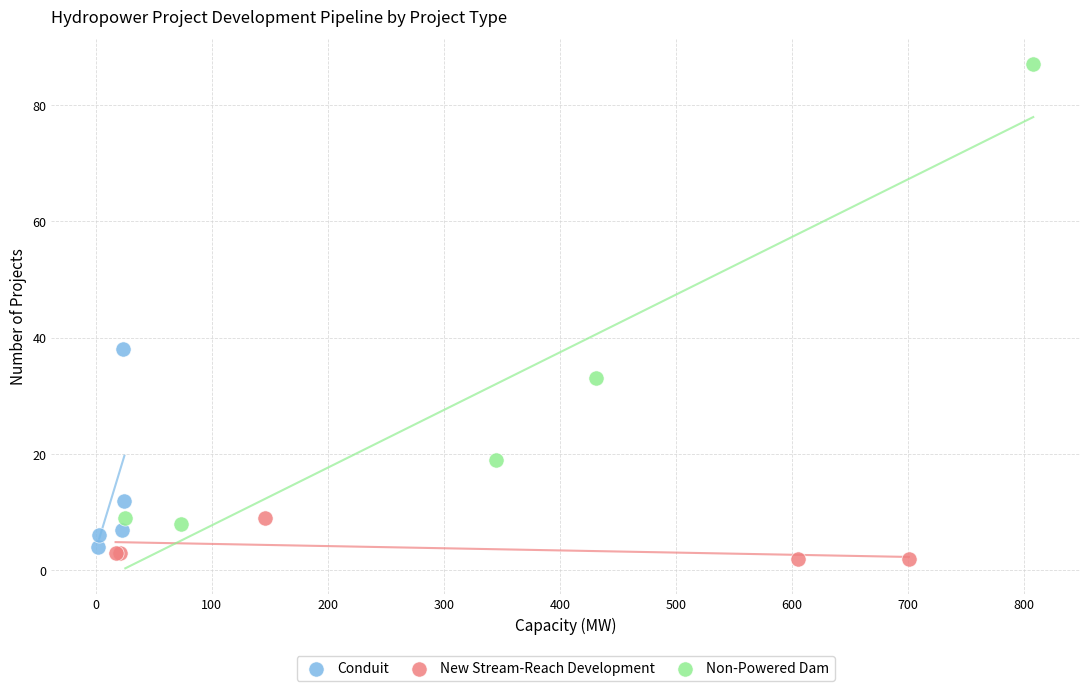

Which series reaches the maximum Y coordinate?

Non-Powered Dam